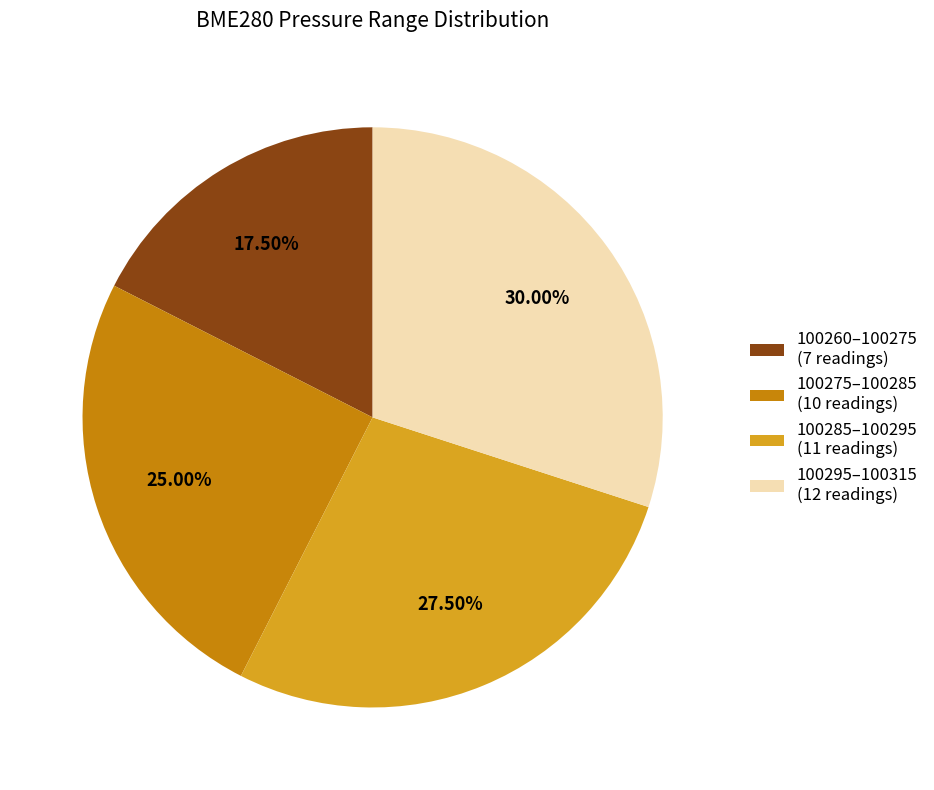

How many slices are in this pie chart?

4